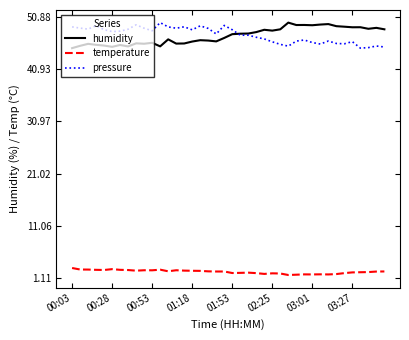

What is the lowest value of the humidity series?

45.0